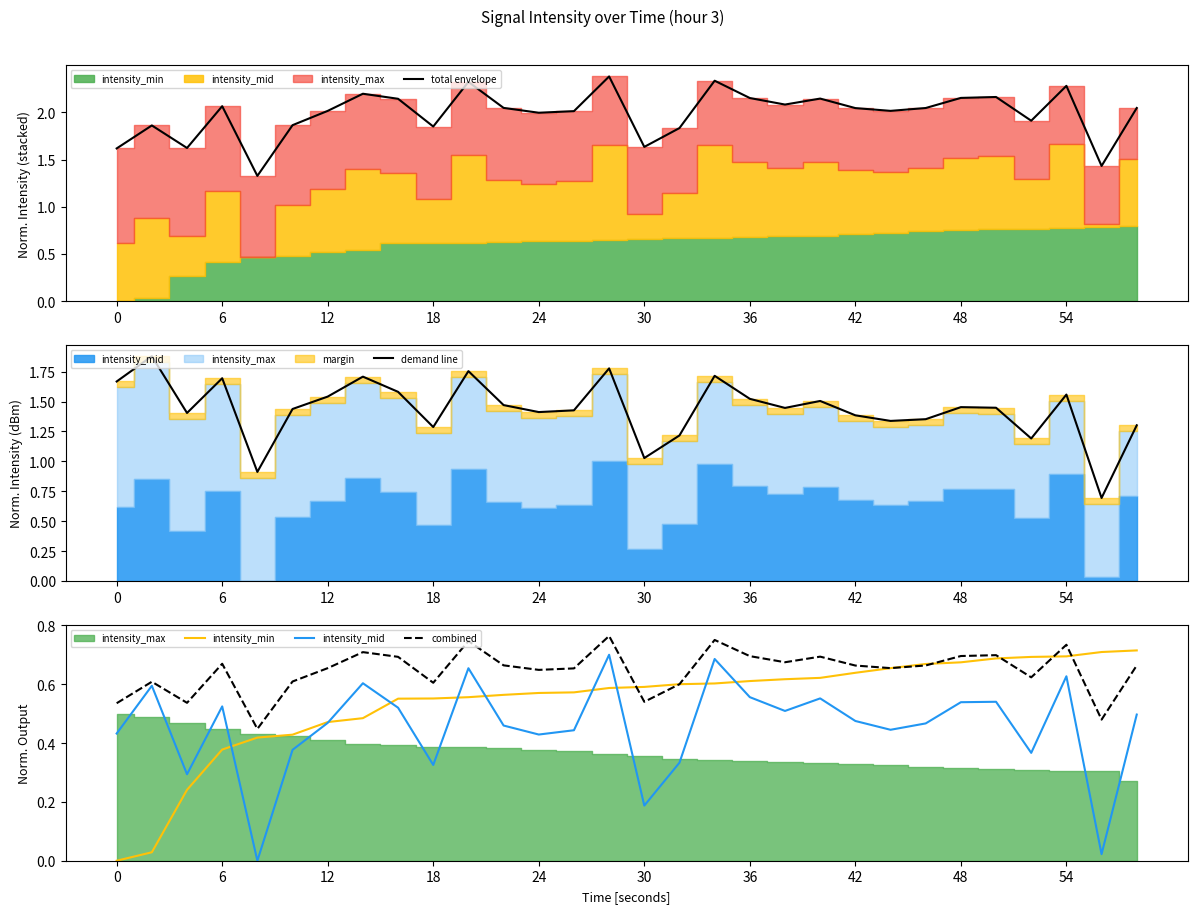

Reading left to right, transcribe all the data shown in this chart.

total envelope: 1.6	1.9	1.6	2.1	1.3	1.9	2.0	2.2	2.1	1.8	2.3	2.0	2.0	2.0	2.4	1.6	1.8	2.3	2.2	2.1	2.1	2.0	2.0	2.0	2.2	2.2	1.9	2.3	1.4	2.0
demand line: 1.7	1.9	1.4	1.7	0.9	1.4	1.5	1.7	1.6	1.3	1.8	1.5	1.4	1.4	1.8	1.0	1.2	1.7	1.5	1.4	1.5	1.4	1.3	1.4	1.5	1.4	1.2	1.6	0.7	1.3
intensity_min: 0.0	0.0	0.2	0.4	0.4	0.4	0.5	0.5	0.6	0.6	0.6	0.6	0.6	0.6	0.6	0.6	0.6	0.6	0.6	0.6	0.6	0.6	0.7	0.7	0.7	0.7	0.7	0.7	0.7	0.7
intensity_mid: 0.4	0.6	0.3	0.5	0.0	0.4	0.5	0.6	0.5	0.3	0.7	0.5	0.4	0.4	0.7	0.2	0.3	0.7	0.6	0.5	0.6	0.5	0.4	0.5	0.5	0.5	0.4	0.6	0.0	0.5
combined: 0.5	0.6	0.5	0.7	0.4	0.6	0.7	0.7	0.7	0.6	0.7	0.7	0.6	0.7	0.8	0.5	0.6	0.8	0.7	0.7	0.7	0.7	0.7	0.7	0.7	0.7	0.6	0.7	0.5	0.7